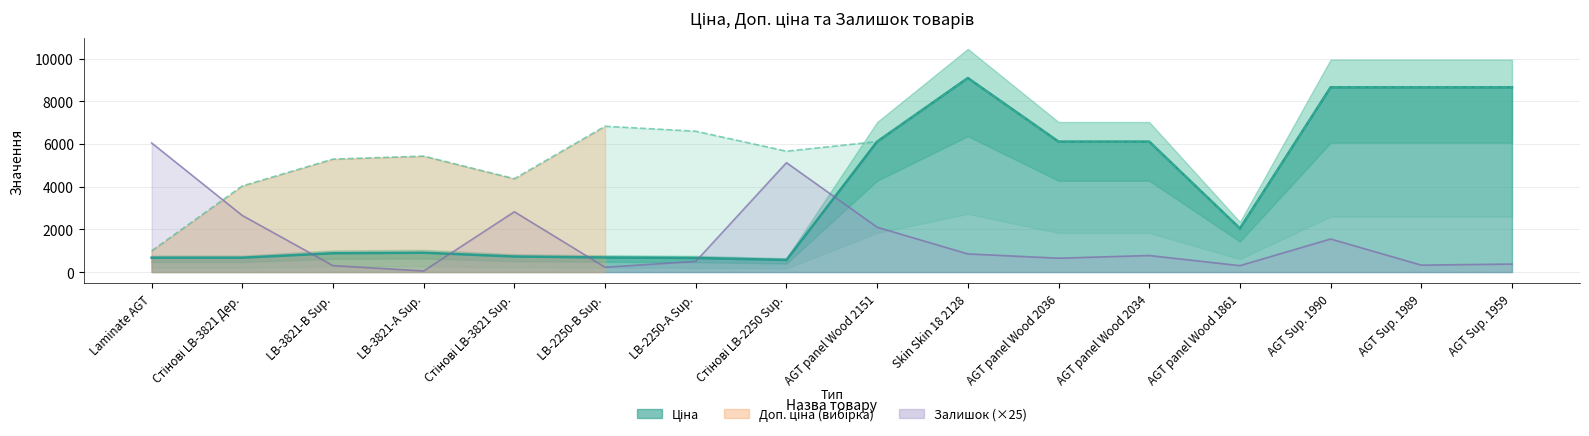

Where is the first local maximum for Ціна?

LB-3821-А Sup.